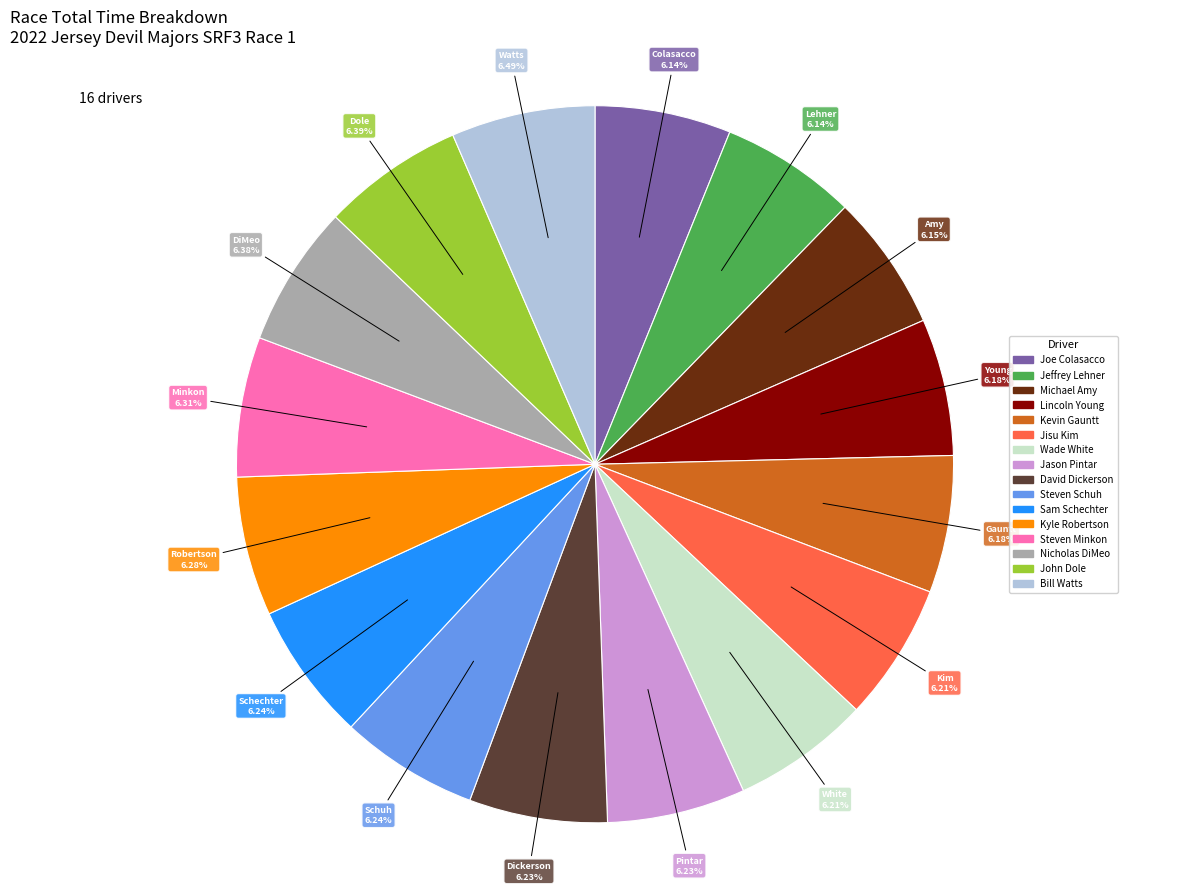

Combined, do Sam Schechter and Jason Pintar account for over 50%?

No